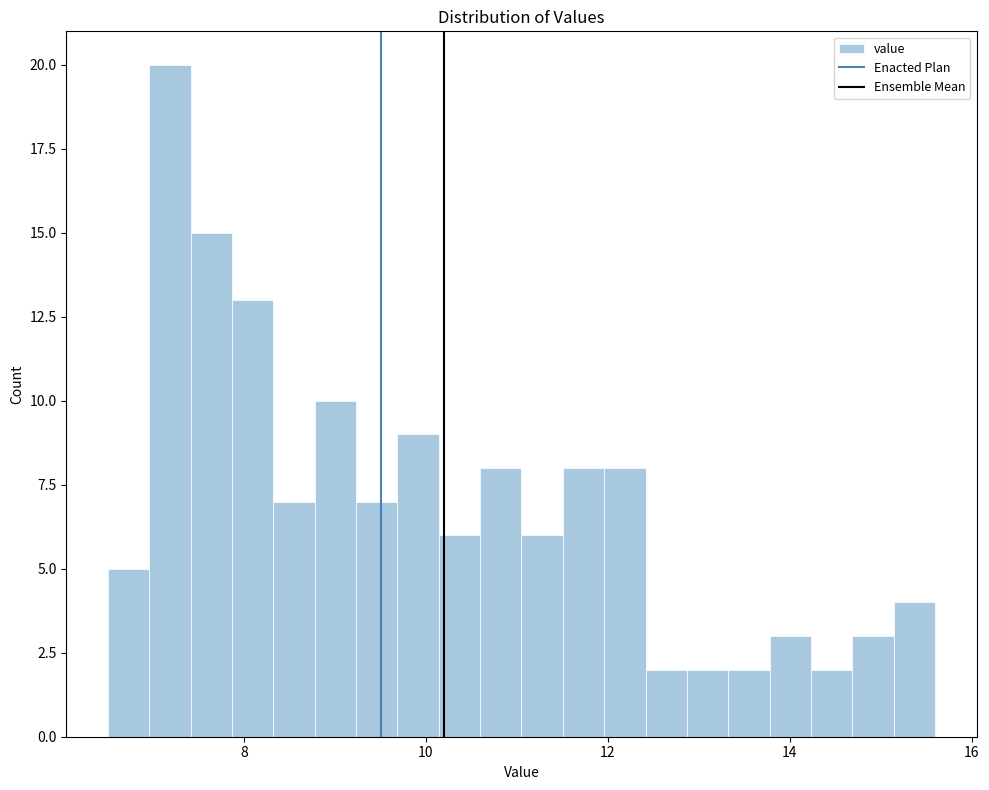

Around what value on the x-axis is the tallest bar? Give the approximate position of its centre, as read against the axis.

7.2